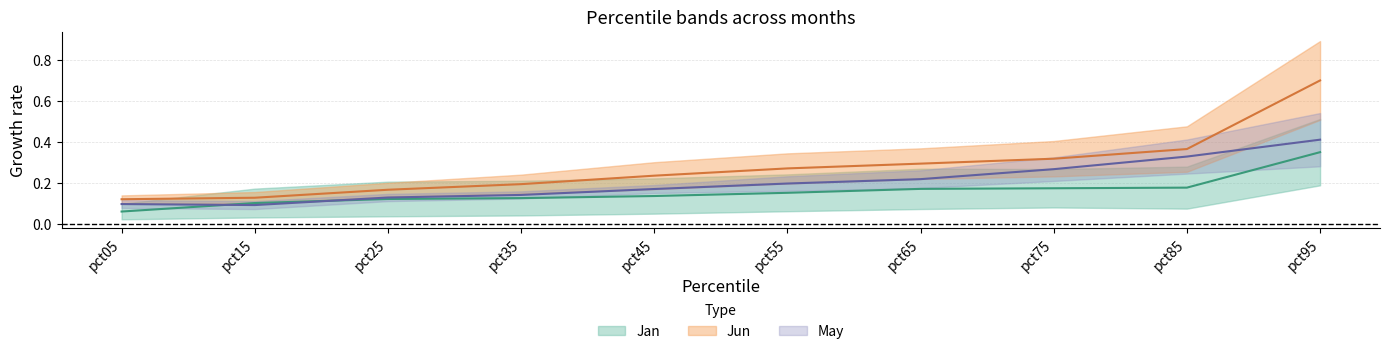

Is this an area chart (filled region under the line)?

No